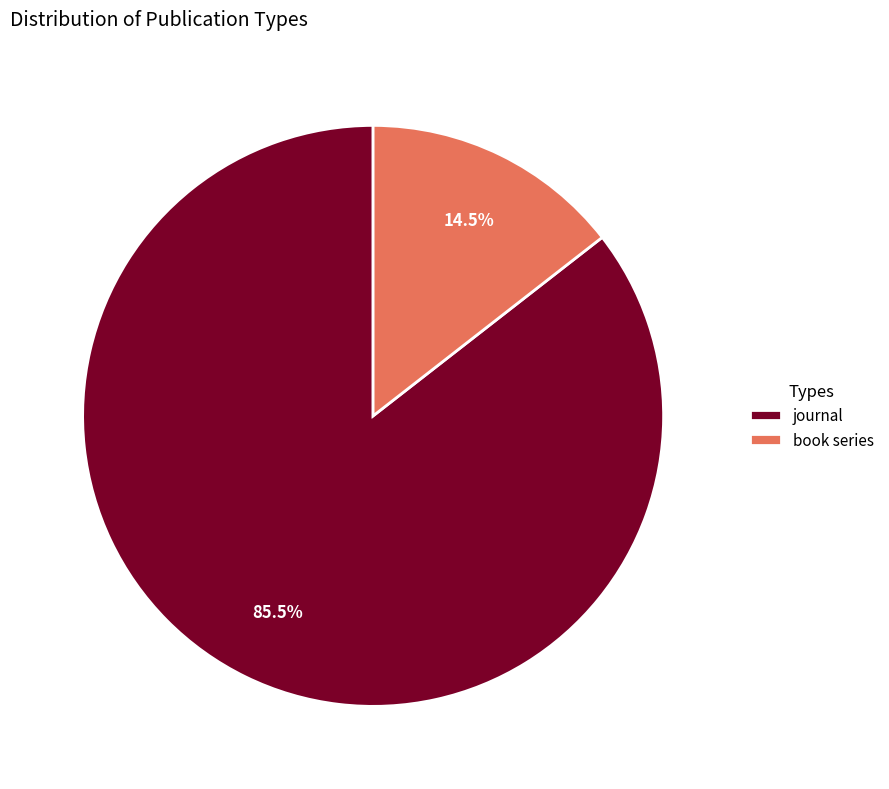

How much of the chart is everything except book series?

85.5%